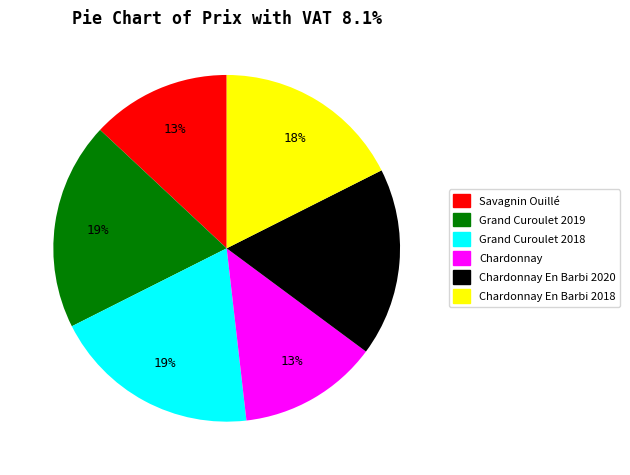

How many segments does this pie chart have?

6